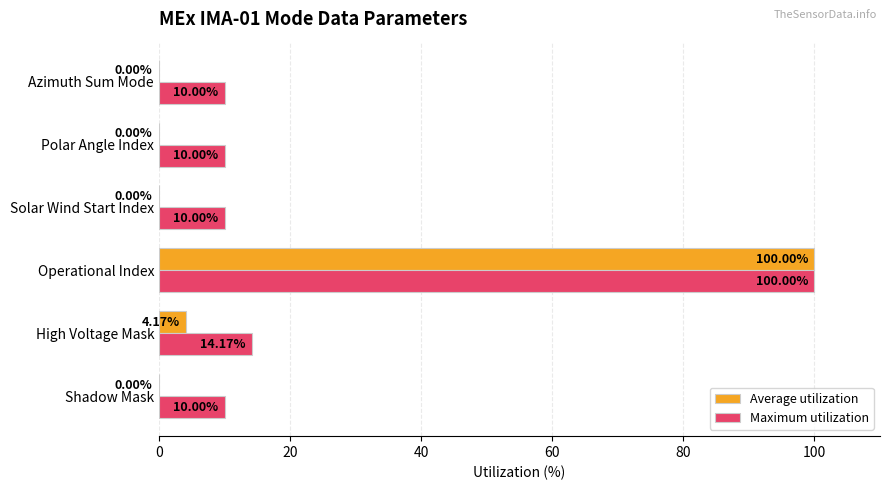

At which label is Maximum utilization closest to 55?

High Voltage Mask